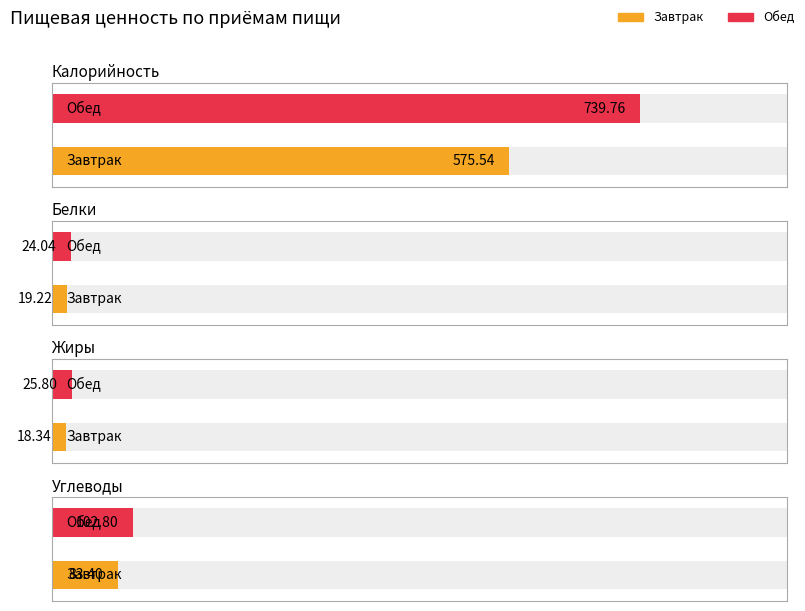

At how many categories does at least one series exceed 380?

2